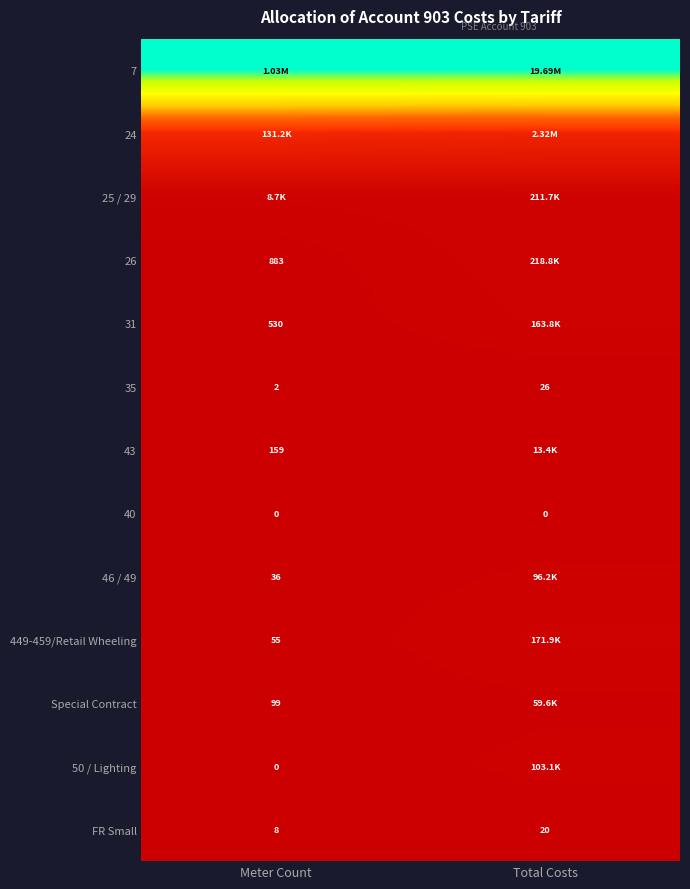

At how many categories does at least one series exceed 0?

2